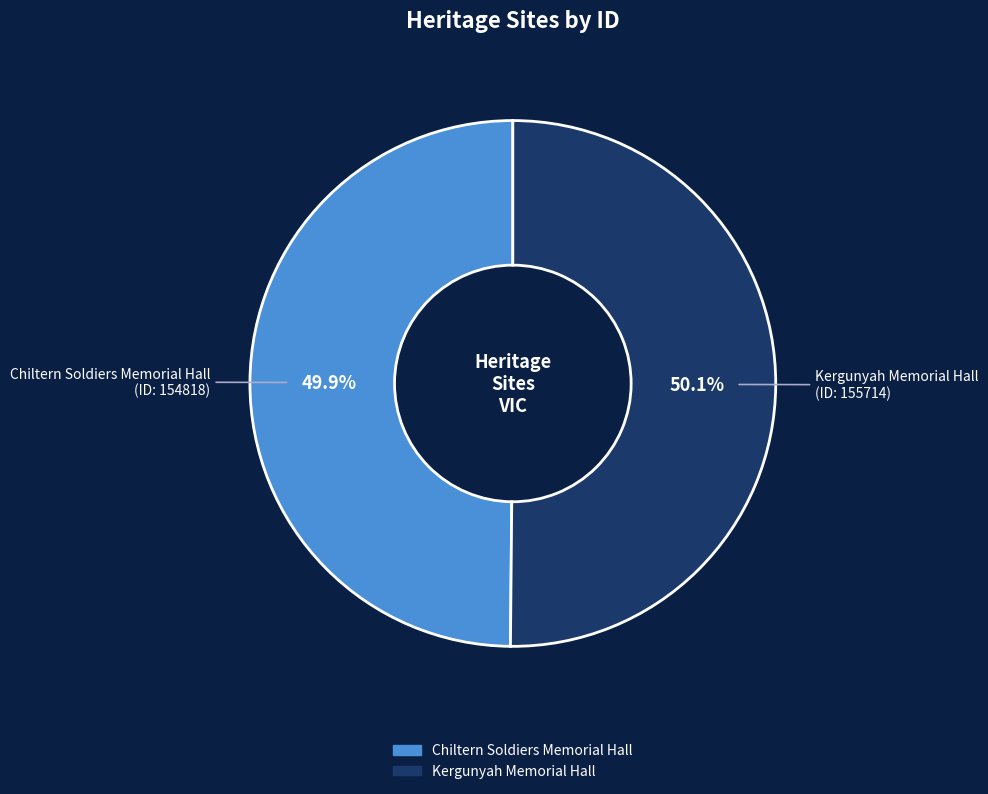

Is the sum of Chiltern Soldiers Memorial Hall and Kergunyah Memorial Hall greater than half?

Yes